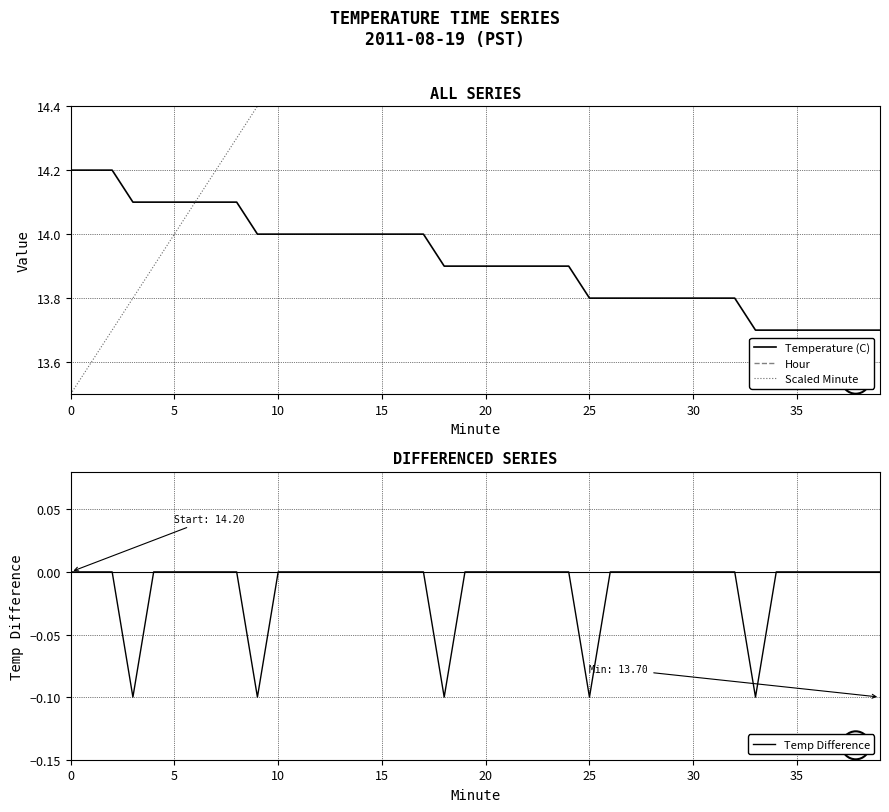

How many distinct data groups are displayed?

4